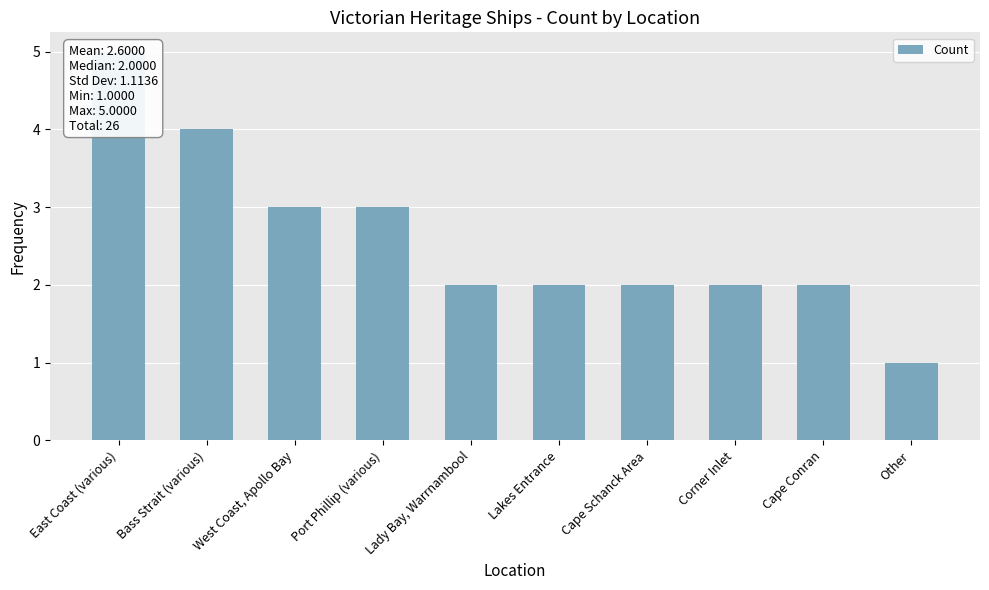

Rank the categories by value from lowest to highest.

Other, Lady Bay, Warrnambool, Lakes Entrance, Cape Schanck Area, Corner Inlet, Cape Conran, West Coast, Apollo Bay, Port Phillip (various), Bass Strait (various), East Coast (various)